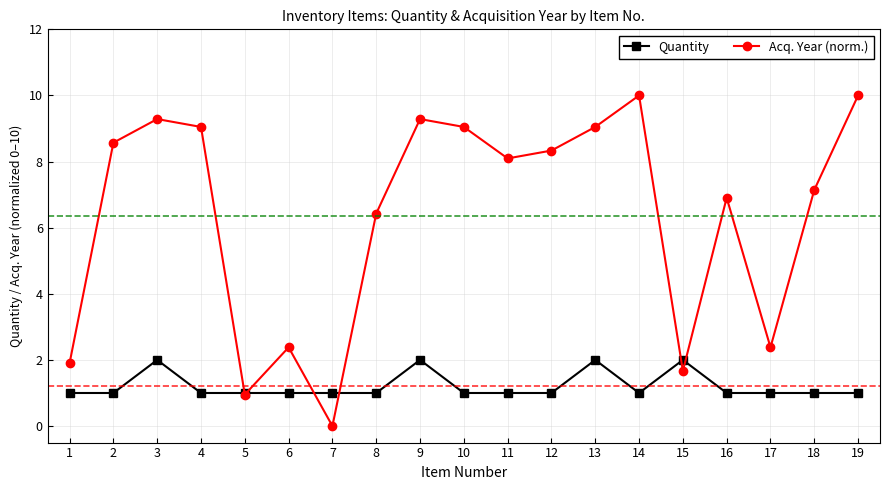

What is the sum of all Quantity values?

23.0